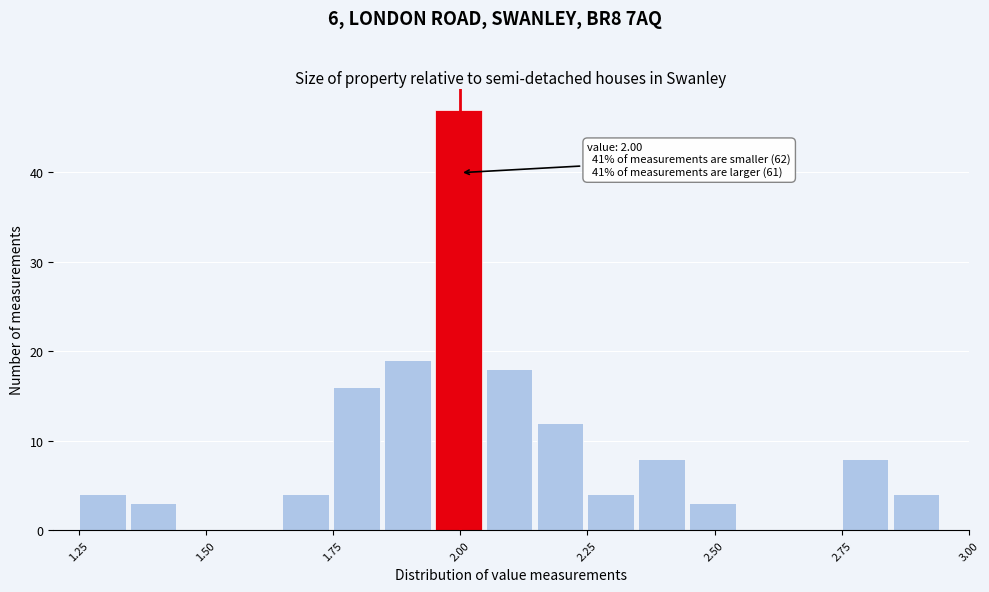

Around what value on the x-axis is the tallest bar? Give the approximate position of its centre, as read against the axis.

2.00